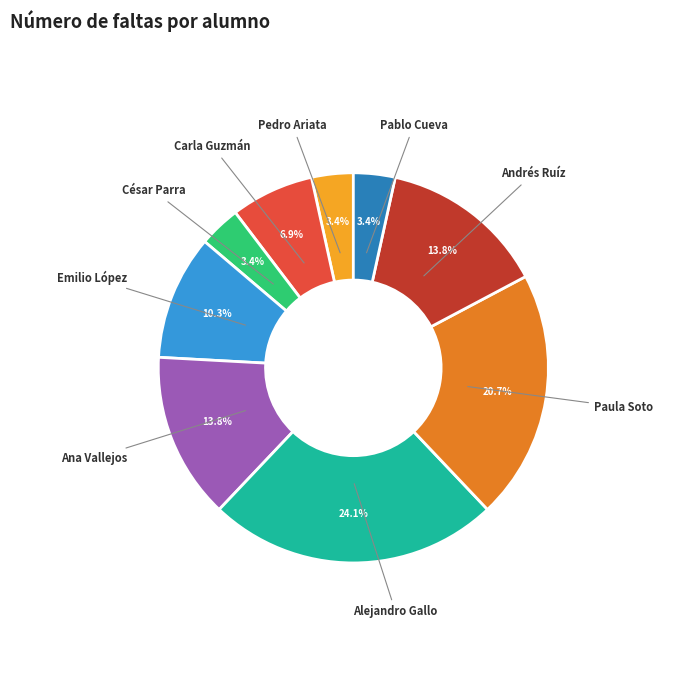

Is there any slice that represents more than half of the pie?

No